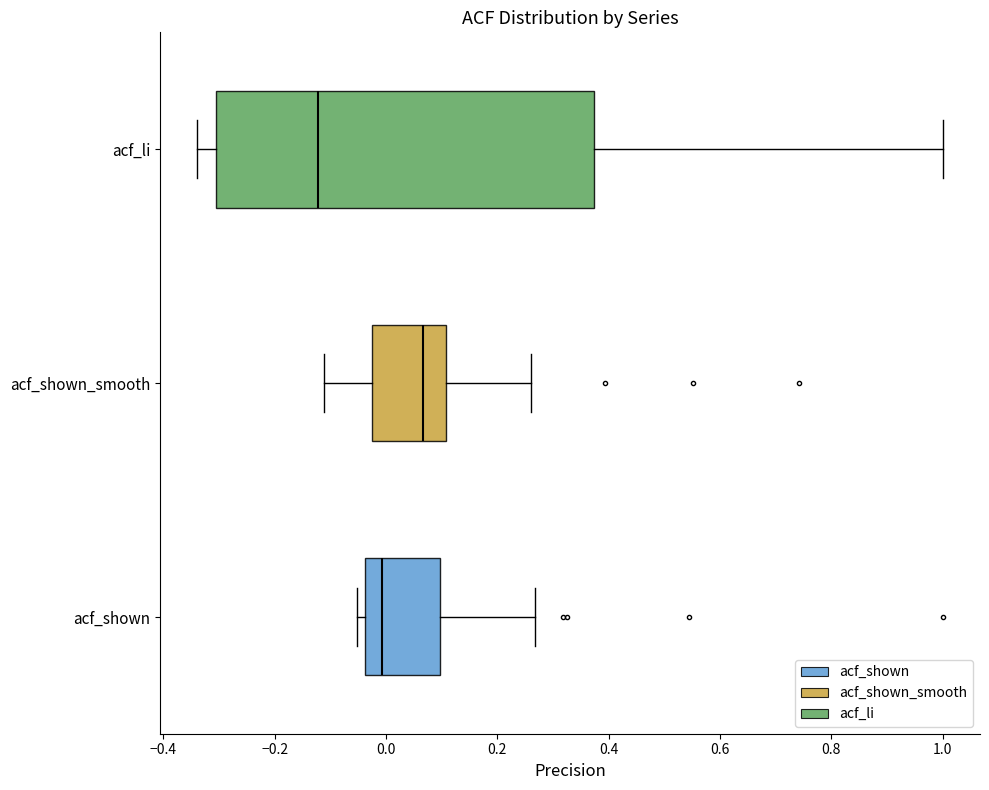

Where does the right whisker of the box for acf_li end on the x-axis? The values are not printed on the chart, so give them approximately, as read against the axis.

1.00